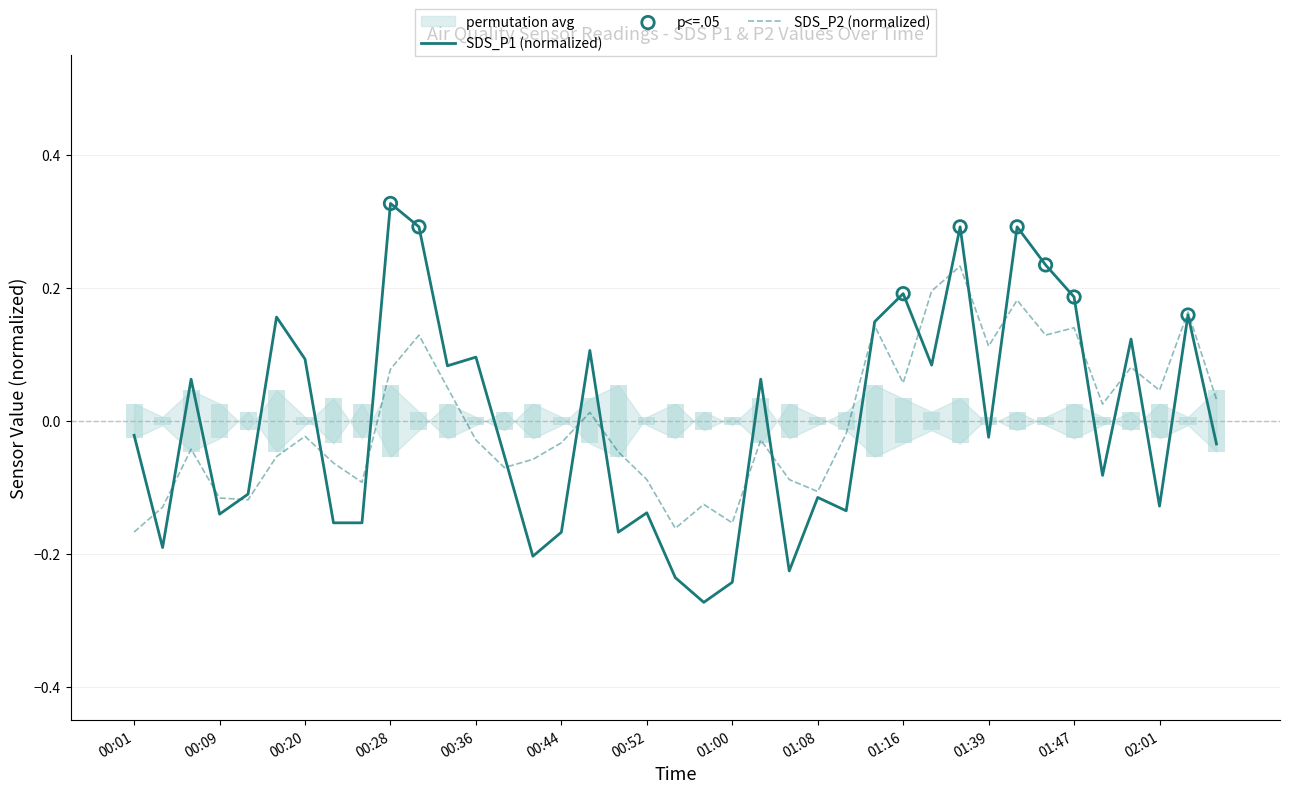

At which category is the sum across all series the highest?

01:36